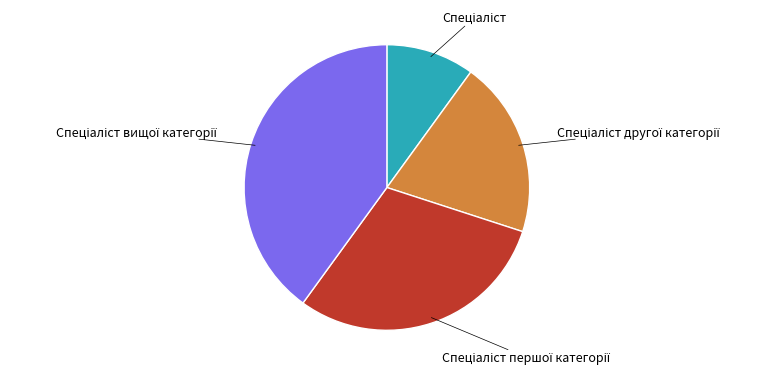

Does any single category account for the majority?

No